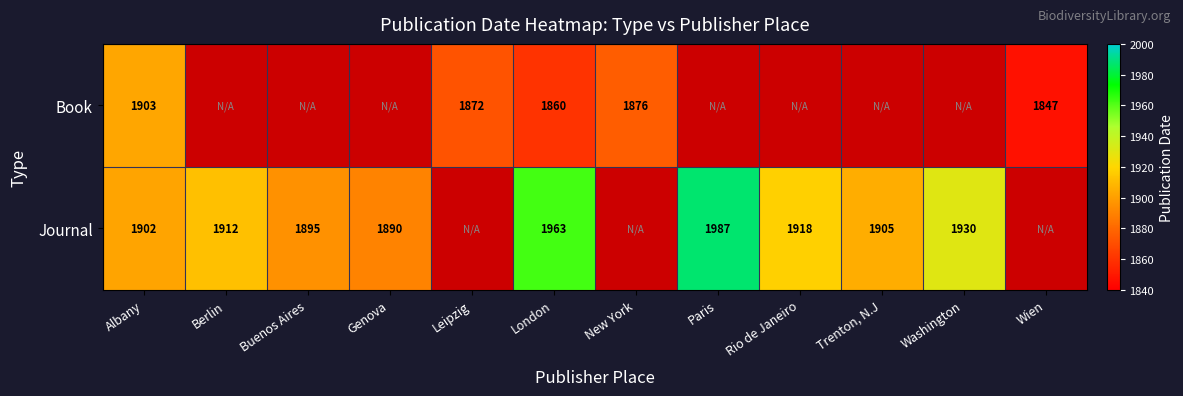

The value of Book at Leipzig is 1872. True or false?

True